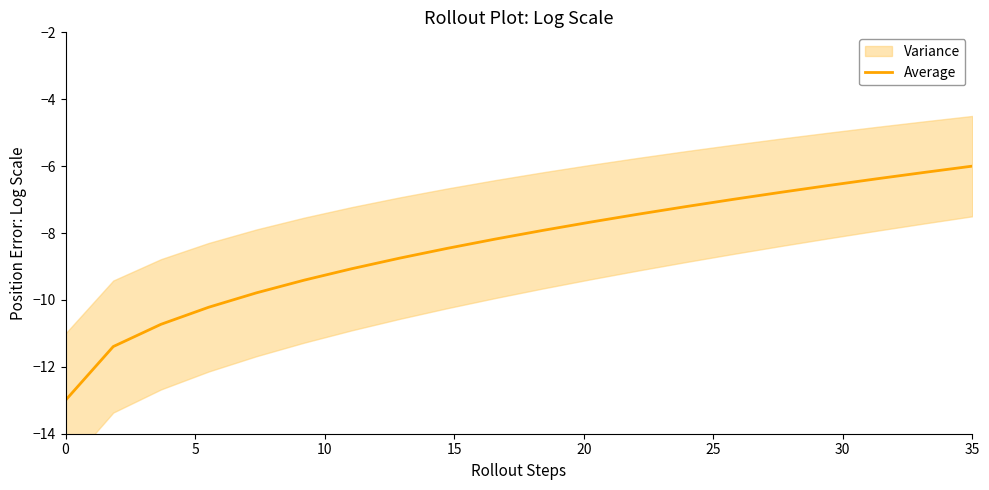

What is the lowest value of the Average series?

-13.0